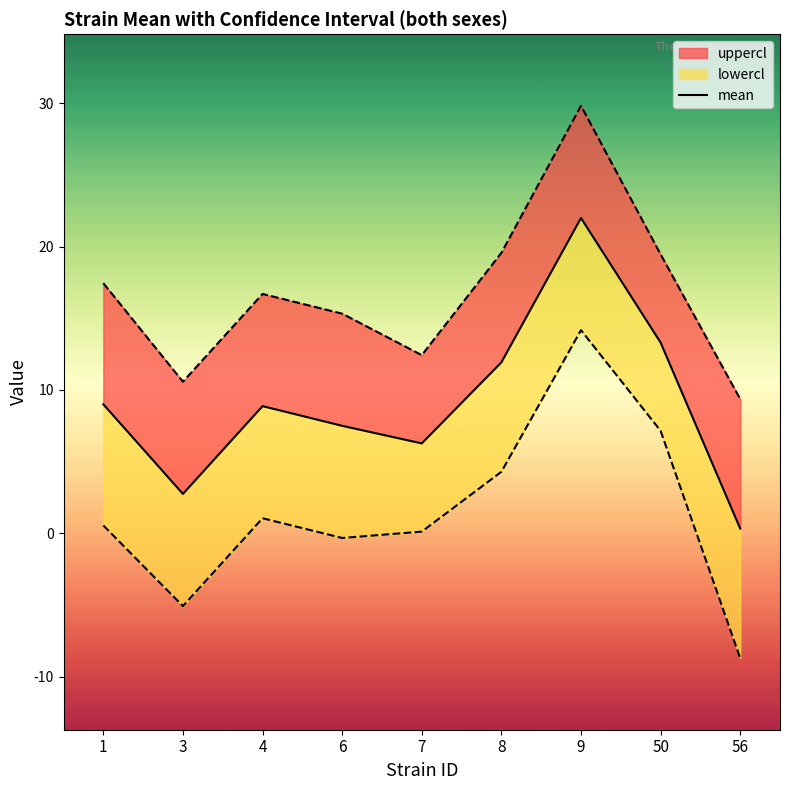

Reading left to right, list all the values displayed in this chart.

1=9.0	3=2.8	4=8.9	6=7.5	7=6.3	8=11.9	9=22.0	50=13.3	56=0.3